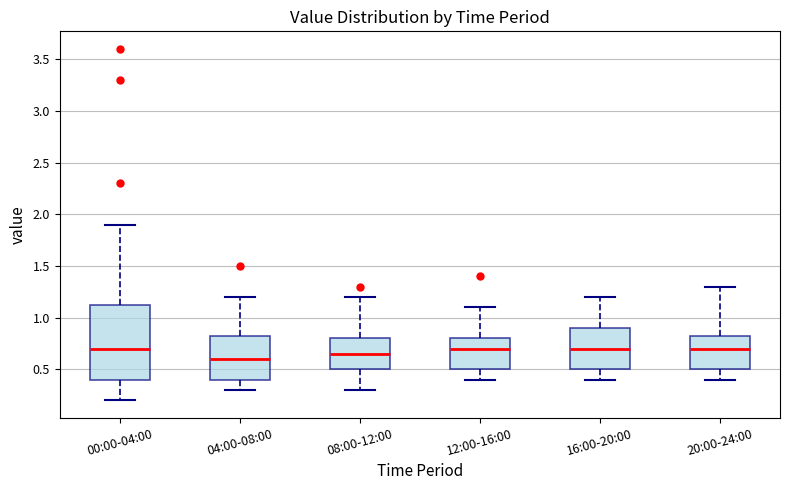

Reading left to right, transcribe this box plot: for each box, give where its median line is, the range the box spans, and where its two whiskers end, as read against the y-axis. The values are not printed on the chart, so give them approximately, as read against the axis.

00:00-04:00: median 0.70, box 0.40 to 1.15, whiskers 0.20 to 1.90
04:00-08:00: median 0.60, box 0.40 to 0.85, whiskers 0.30 to 1.20
08:00-12:00: median 0.65, box 0.50 to 0.80, whiskers 0.30 to 1.20
12:00-16:00: median 0.70, box 0.50 to 0.80, whiskers 0.40 to 1.10
16:00-20:00: median 0.70, box 0.50 to 0.90, whiskers 0.40 to 1.20
20:00-24:00: median 0.70, box 0.50 to 0.85, whiskers 0.40 to 1.30